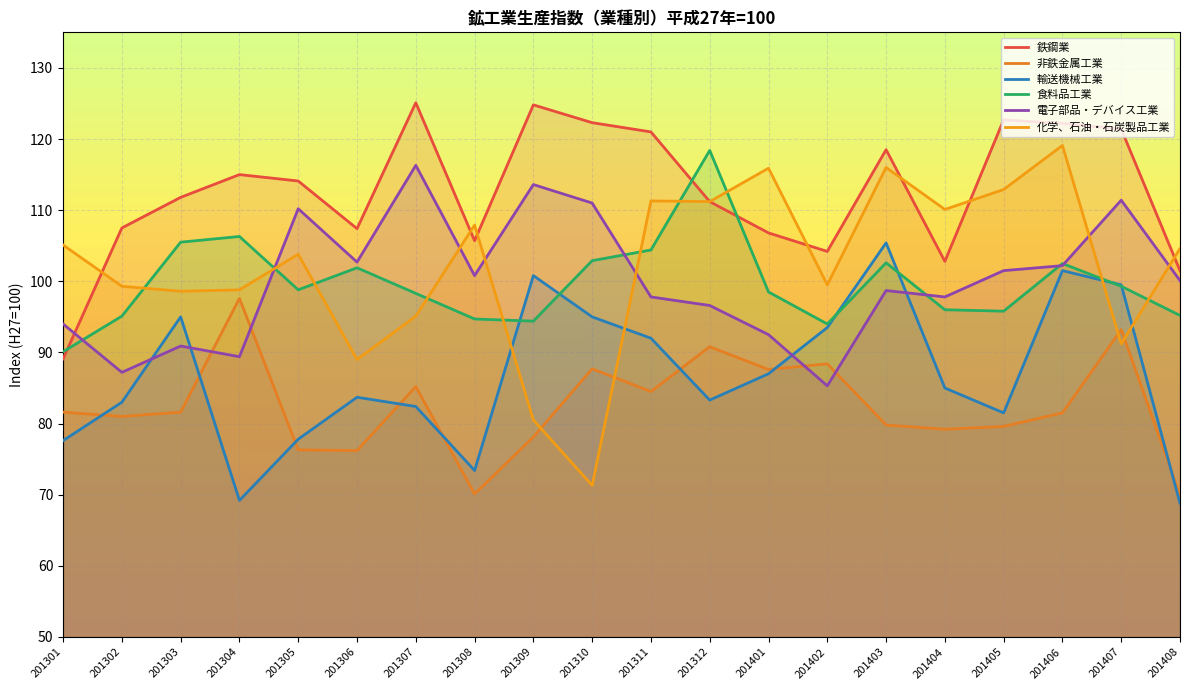

Is the value of 鉄鋼業 at 201405 greater than the value of 輸送機械工業 at 201306?

Yes